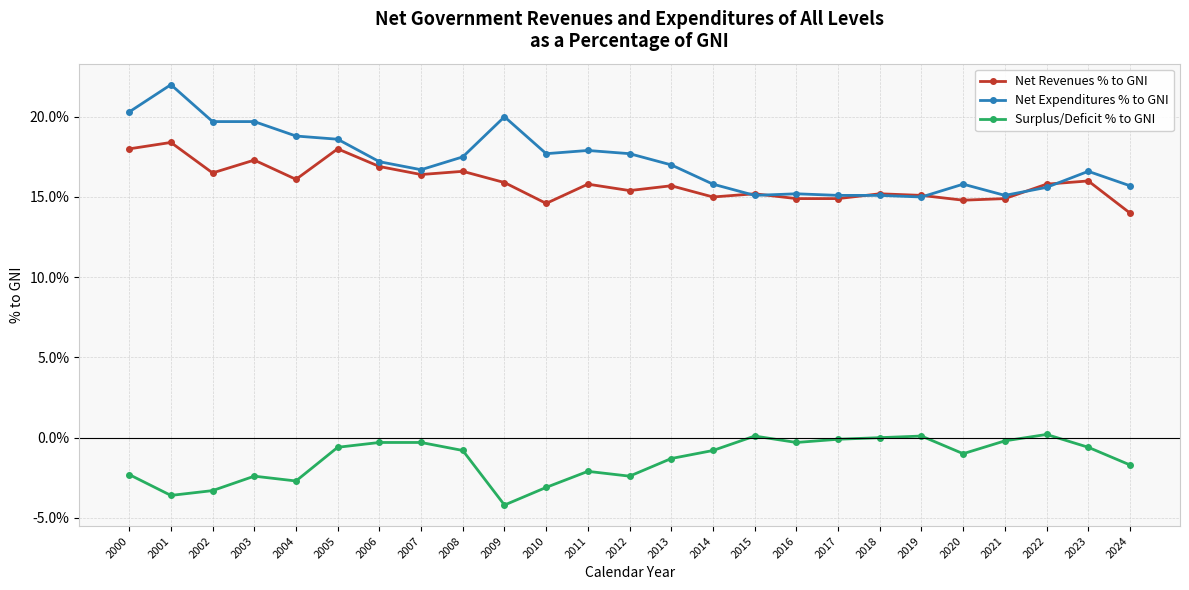

At how many categories does at least one series exceed 7?

25